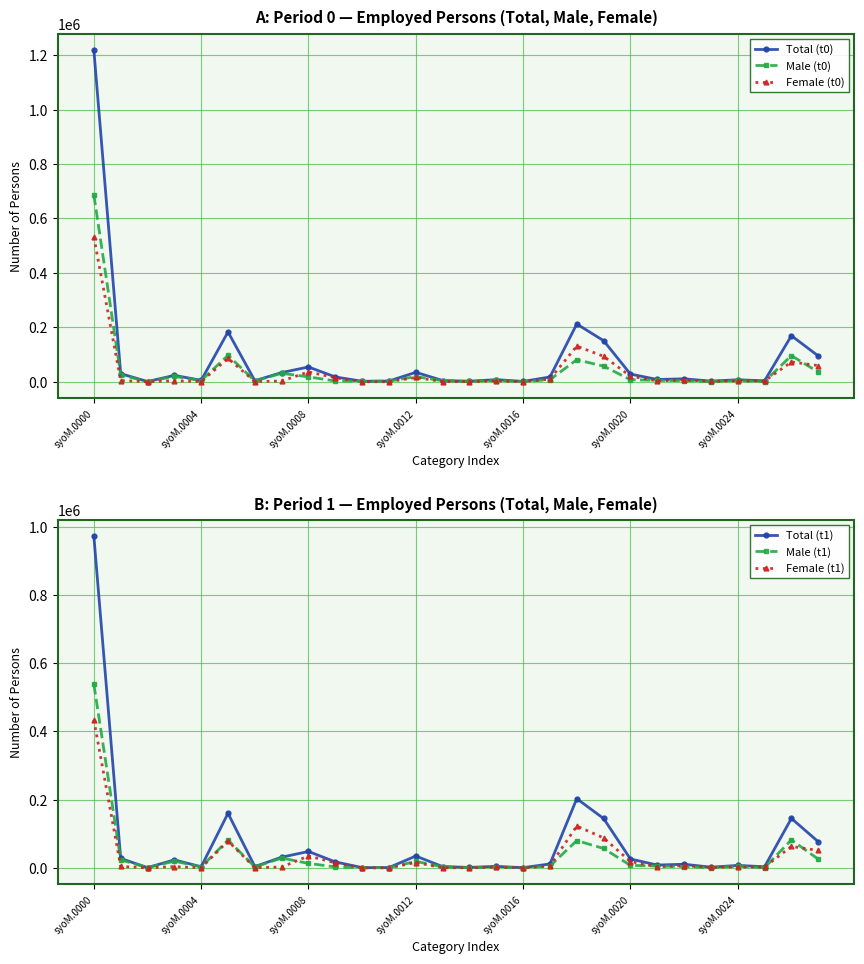

What is the difference between the second highest and second lowest values in the Female (t1) series?

122650